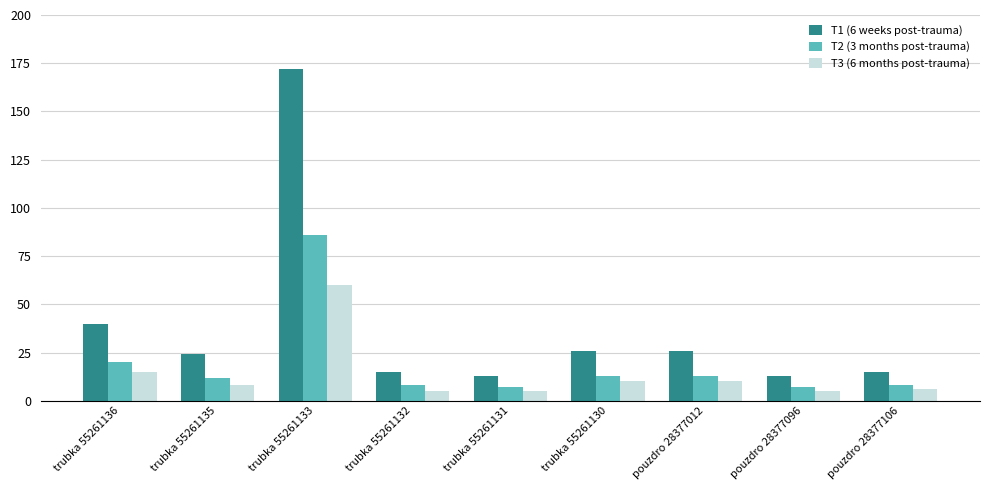

Read the T3 (6 months post-trauma) value at trubka 55261135, to the nearest 5.

10